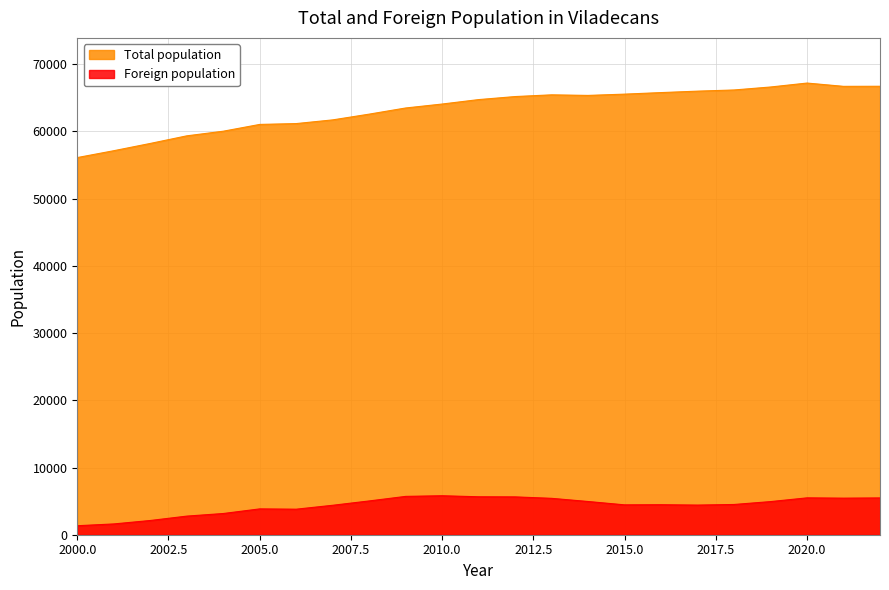

True or false: Total population and Foreign population cross at least once.

False